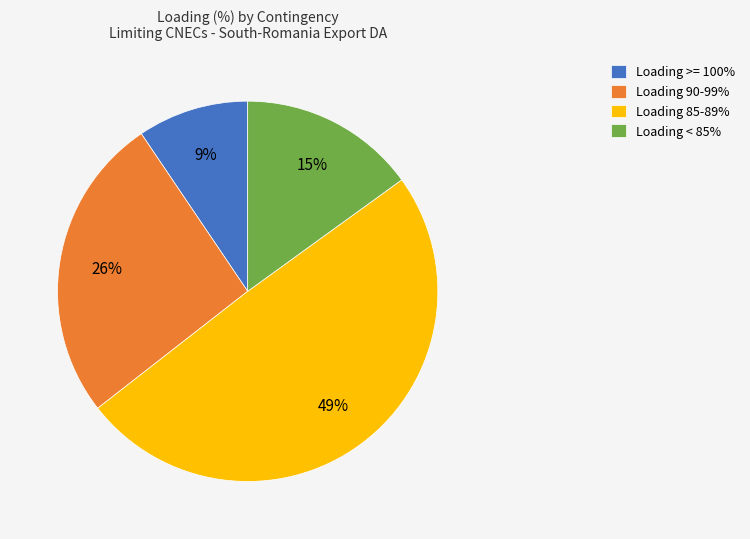

How many slices are in this pie chart?

4